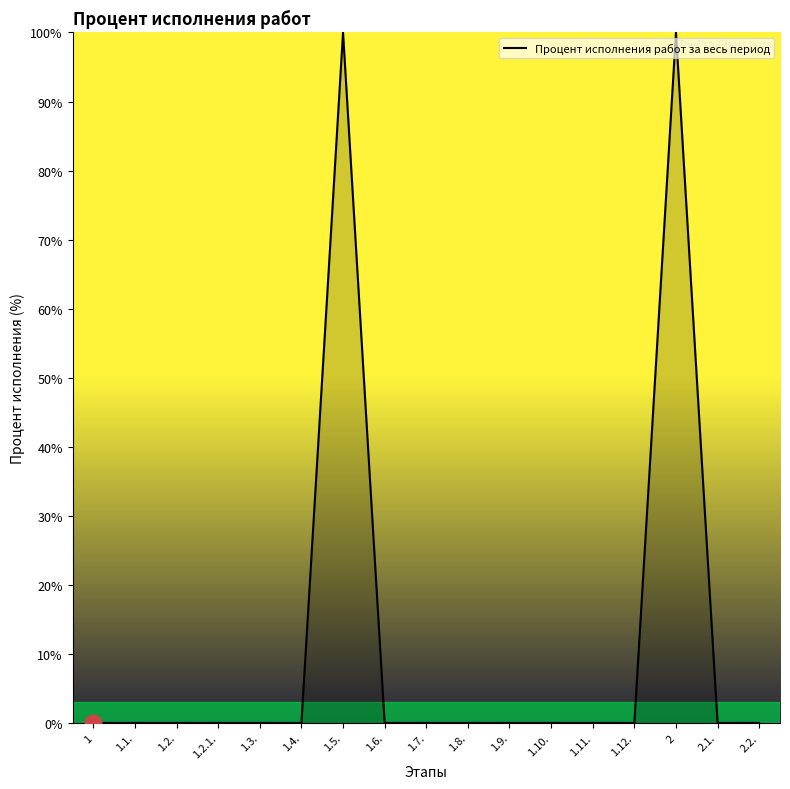

The value at 1.4. is 40. True or false?

False